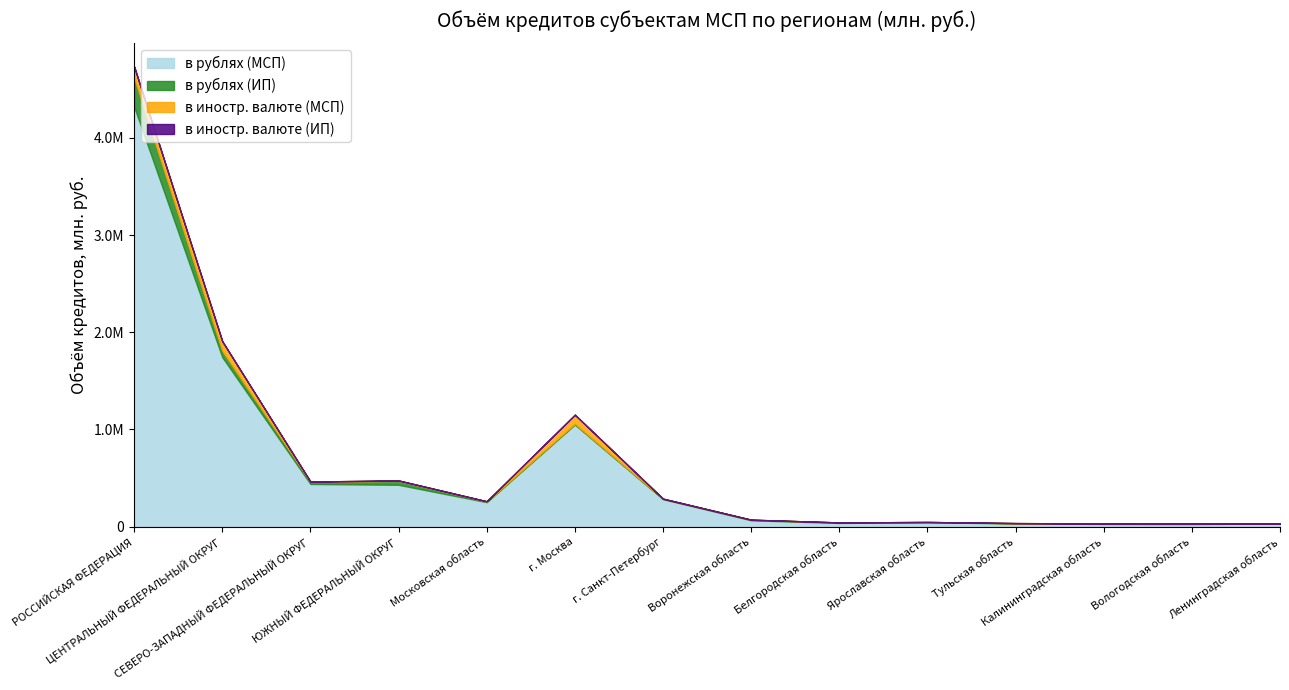

Does the chart have visible grid lines?

No